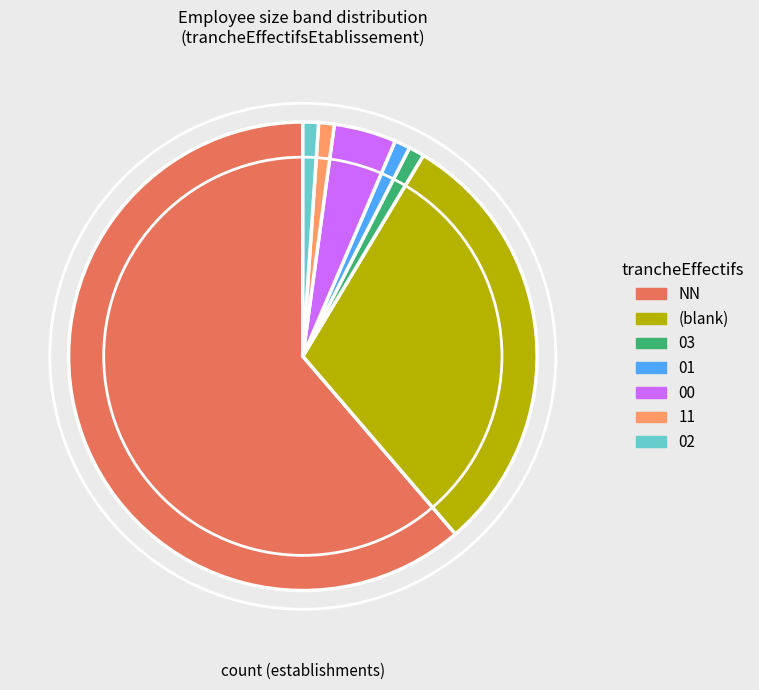

Does any single category account for the majority?

Yes